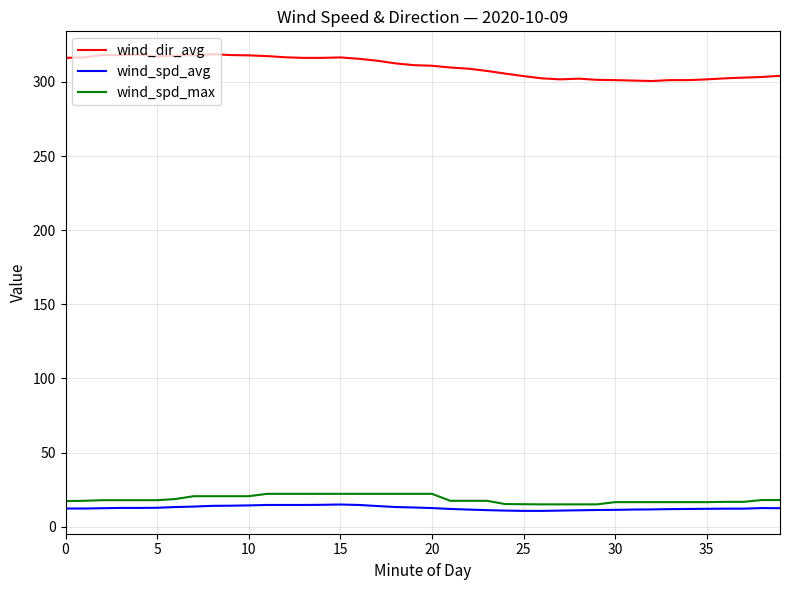

What is the greatest value displayed?

318.7